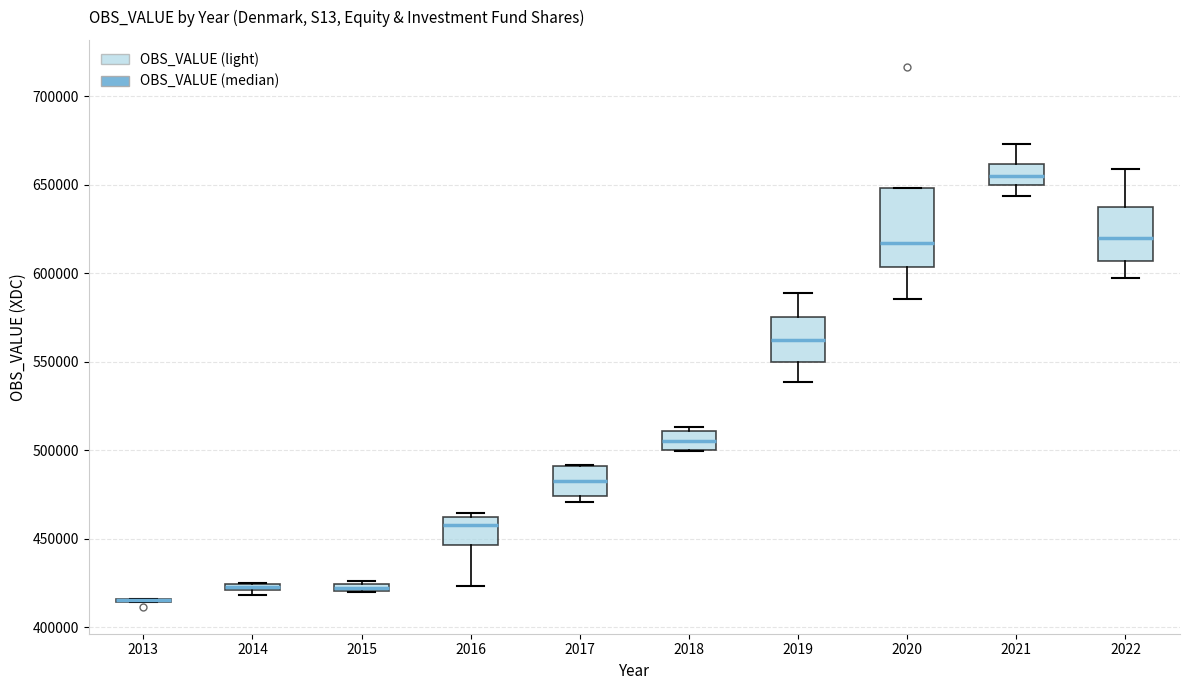

Which box is the tallest, from its lower edge to its upper edge?

2020